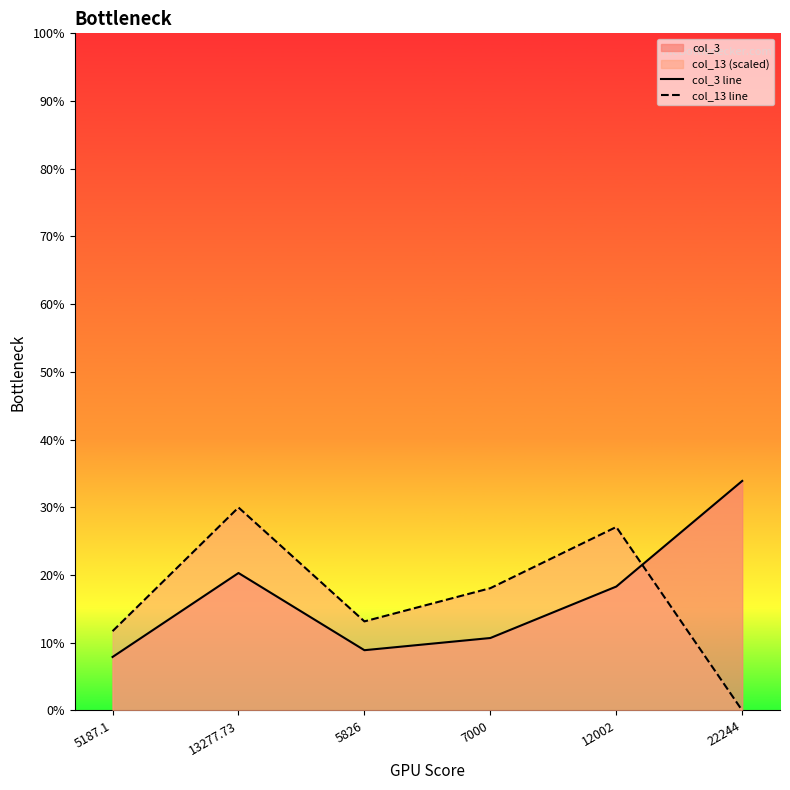

What is the highest value of the col_13 line series?

30.0